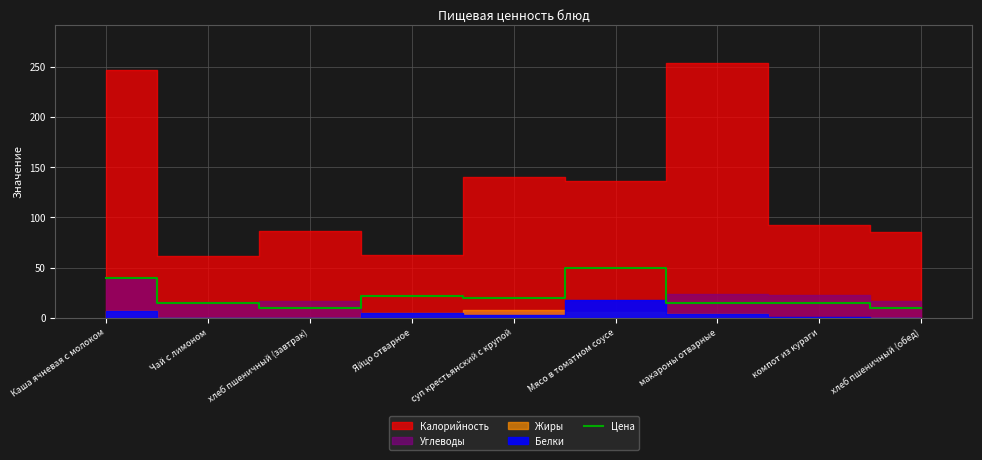

Between Мясо в томатном соусе and макароны отварные, which is larger?

Мясо в томатном соусе